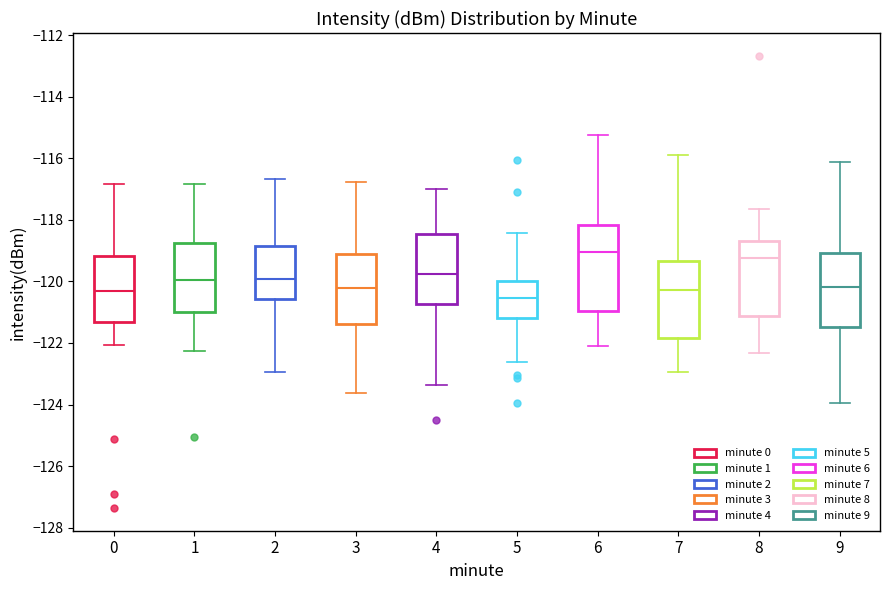

Reading left to right, transcribe this box plot: for each box, give where its median line is, the range the box spans, and where its two whiskers end, as read against the y-axis. The values are not printed on the chart, so give them approximately, as read against the axis.

0: median -120.4, box -121.4 to -119.2, whiskers -122.0 to -116.8
1: median -120.0, box -121.0 to -118.8, whiskers -122.2 to -116.8
2: median -120.0, box -120.6 to -118.8, whiskers -123.0 to -116.6
3: median -120.2, box -121.4 to -119.2, whiskers -123.6 to -116.8
4: median -119.8, box -120.8 to -118.4, whiskers -123.4 to -117.0
5: median -120.6, box -121.2 to -120.0, whiskers -122.6 to -118.4
6: median -119.0, box -121.0 to -118.2, whiskers -122.0 to -115.2
7: median -120.2, box -121.8 to -119.4, whiskers -123.0 to -116.0
8: median -119.2, box -121.2 to -118.6, whiskers -122.4 to -117.6
9: median -120.2, box -121.4 to -119.0, whiskers -124.0 to -116.2